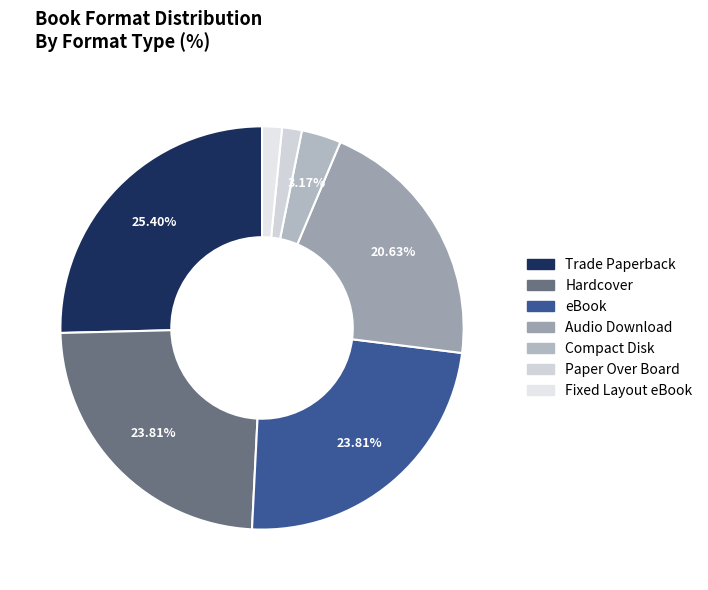

Do Compact Disk and Trade Paperback together represent more than half of the pie?

No